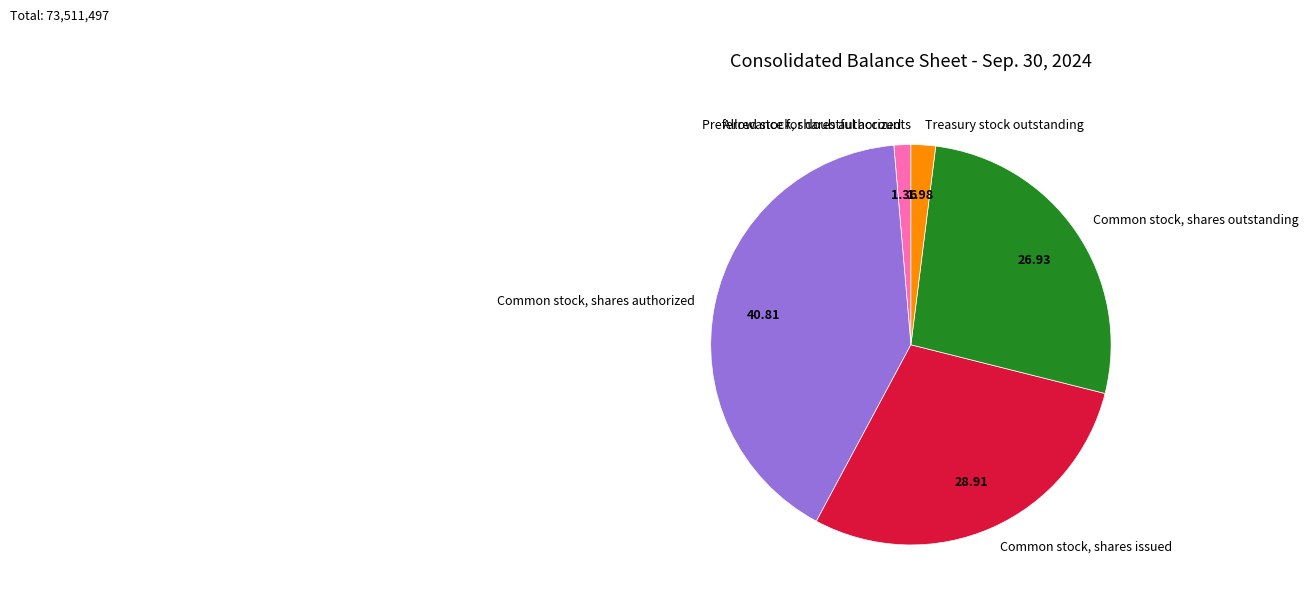

Which has a higher value, Common stock, shares issued or Treasury stock outstanding?

Common stock, shares issued